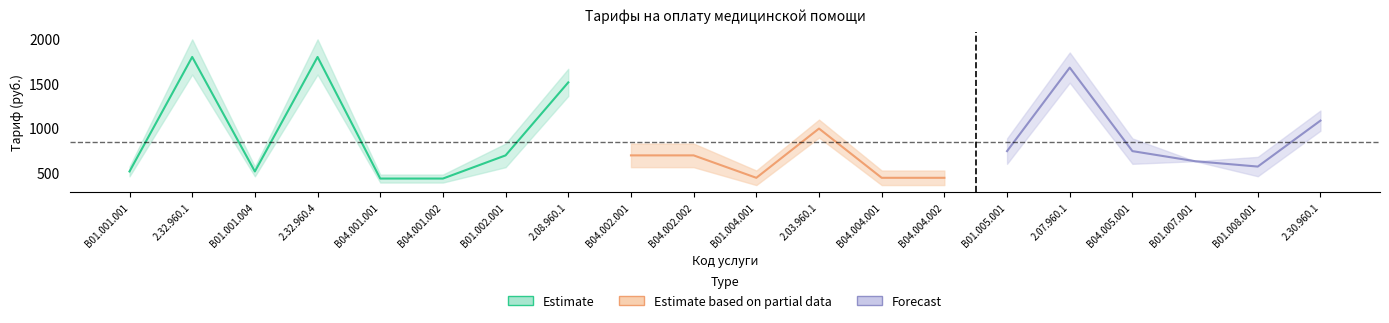

Reading right to left, list all the values displayed in this chart.

level_1: 2.30.960.1=1028	B01.008.001=513	B01.007.001=628	B04.005.001=670	2.07.960.1=1597	B01.005.001=670	B04.004.002=400	B04.004.001=400	2.03.960.1=945	B01.004.001=400	B04.002.002=627	B04.002.001=627	2.08.960.1=1439	B01.002.001=627	B04.001.002=410	B04.001.001=410	2.32.960.4=1703	B01.001.004=485	2.32.960.1=1703	B01.001.001=485
level_2: 2.30.960.1=1142	B01.008.001=622	B01.007.001=628	B04.005.001=813	2.07.960.1=1767	B01.005.001=813	B04.004.002=482	B04.004.001=482	2.03.960.1=1046	B01.004.001=482	B04.002.002=760	B04.002.001=760	2.08.960.1=1592	B01.002.001=760	B04.001.002=455	B04.001.001=455	2.32.960.4=1901	B01.001.004=540	2.32.960.1=1901	B01.001.001=540